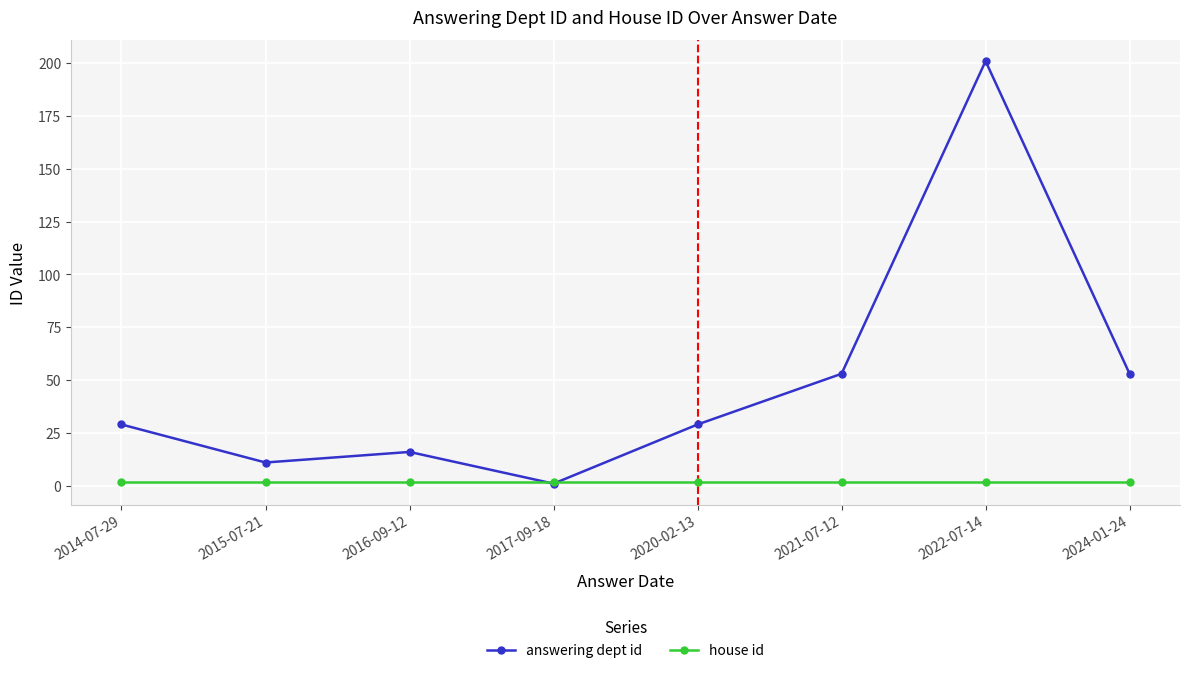

What is the value of the answering dept id point at the 7th from the left?

201